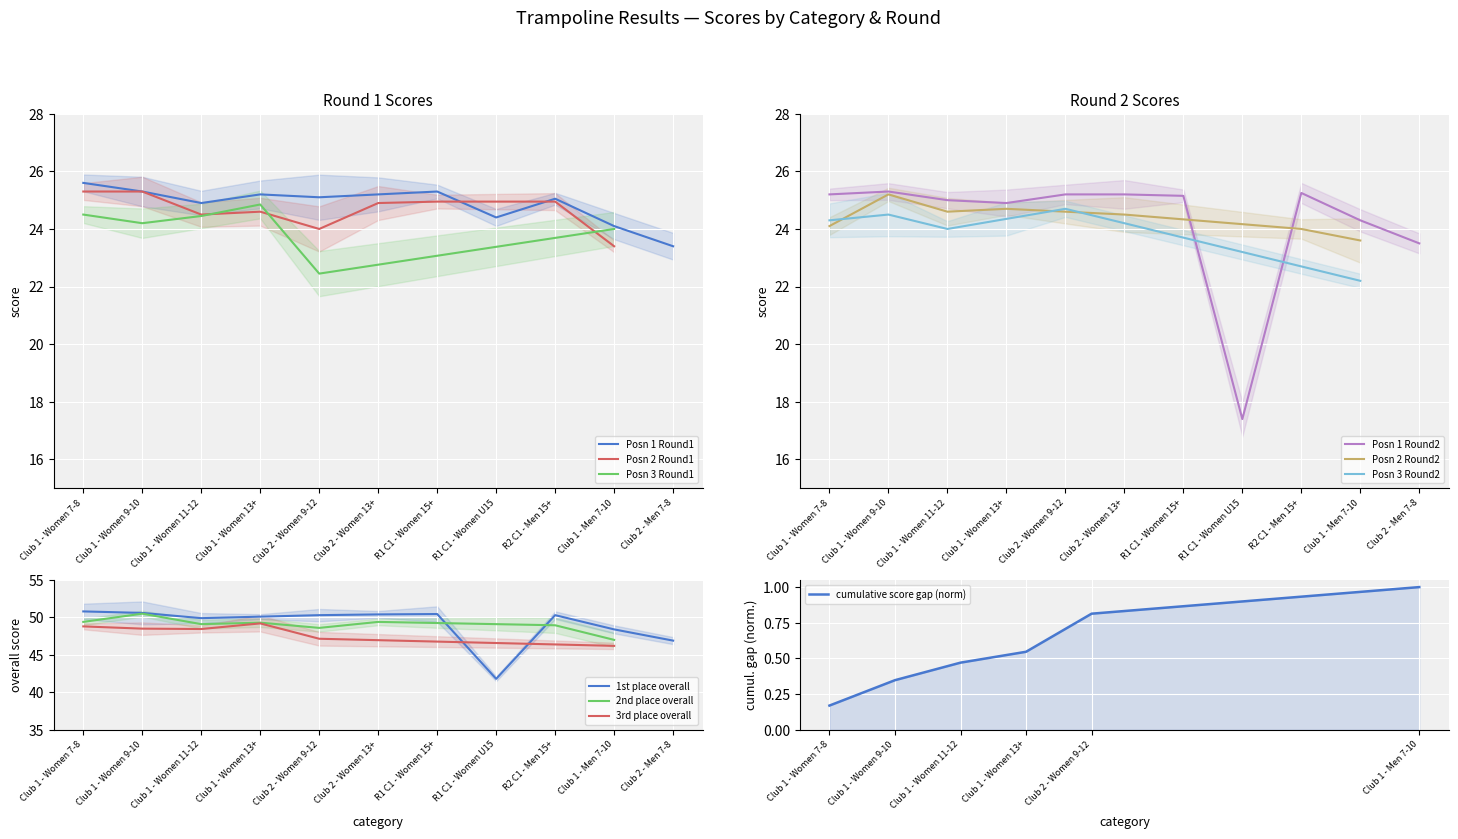

Is it true that Posn 1 Round1 equals 13.4 at R1 C1 - Women 15+?

False